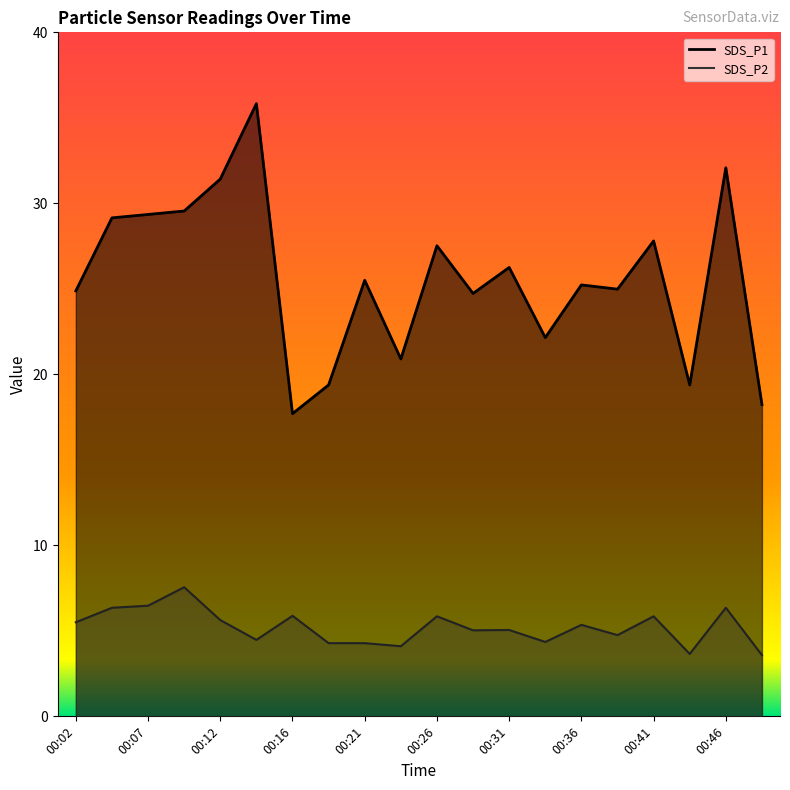

What are all the series names shown in the legend?

SDS_P1, SDS_P2